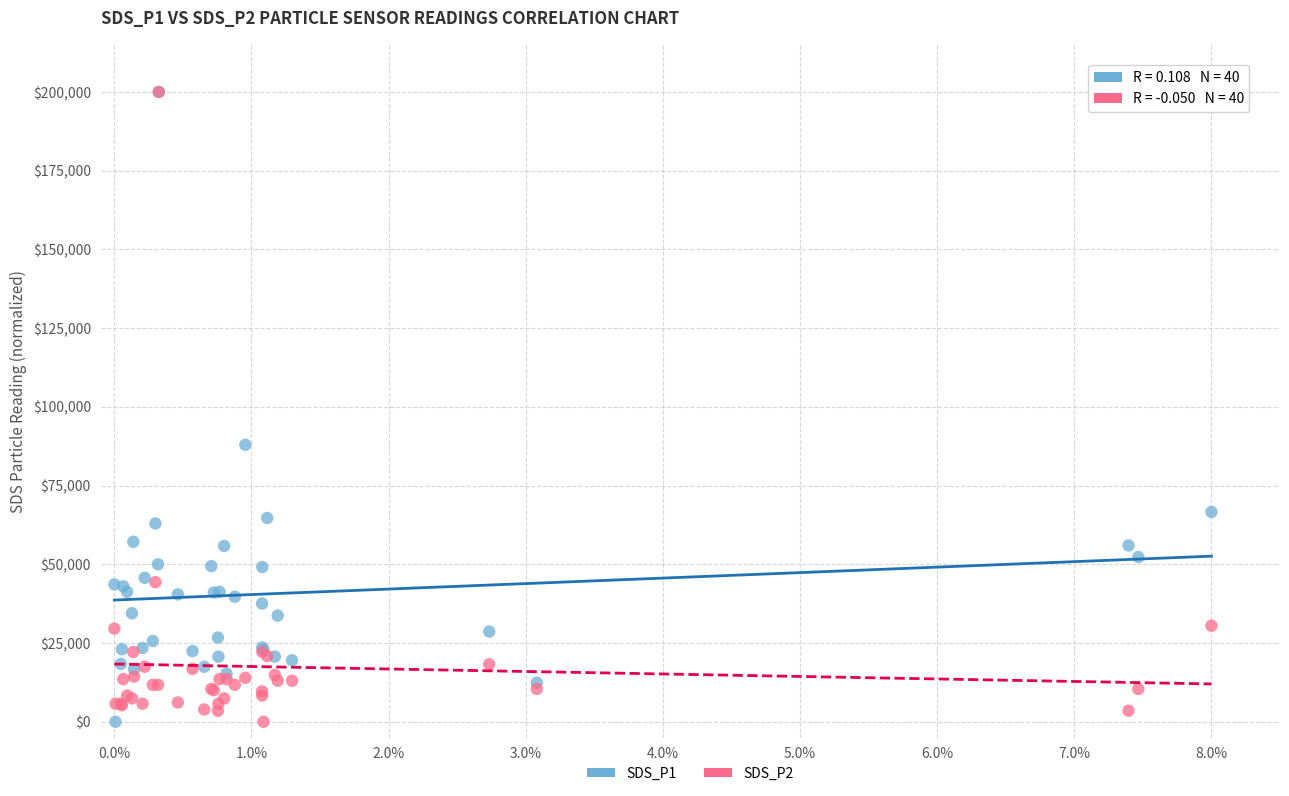

Across all series, what Y value is closest to 100000?

87965.1